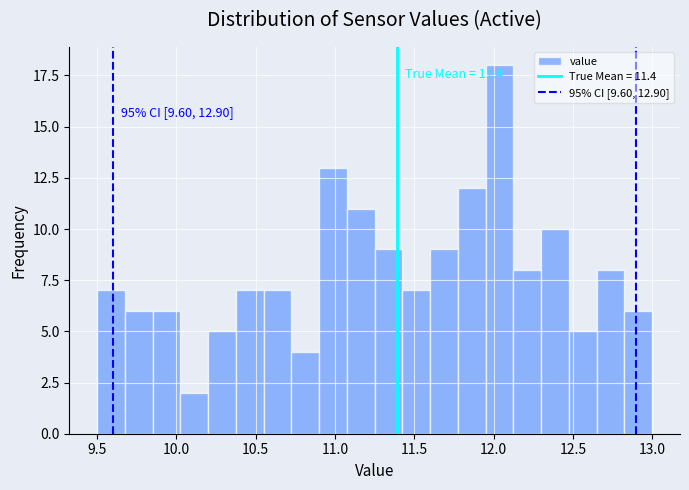

Read against the x-axis, roughly where is the centre of the tallest bar?

12.05